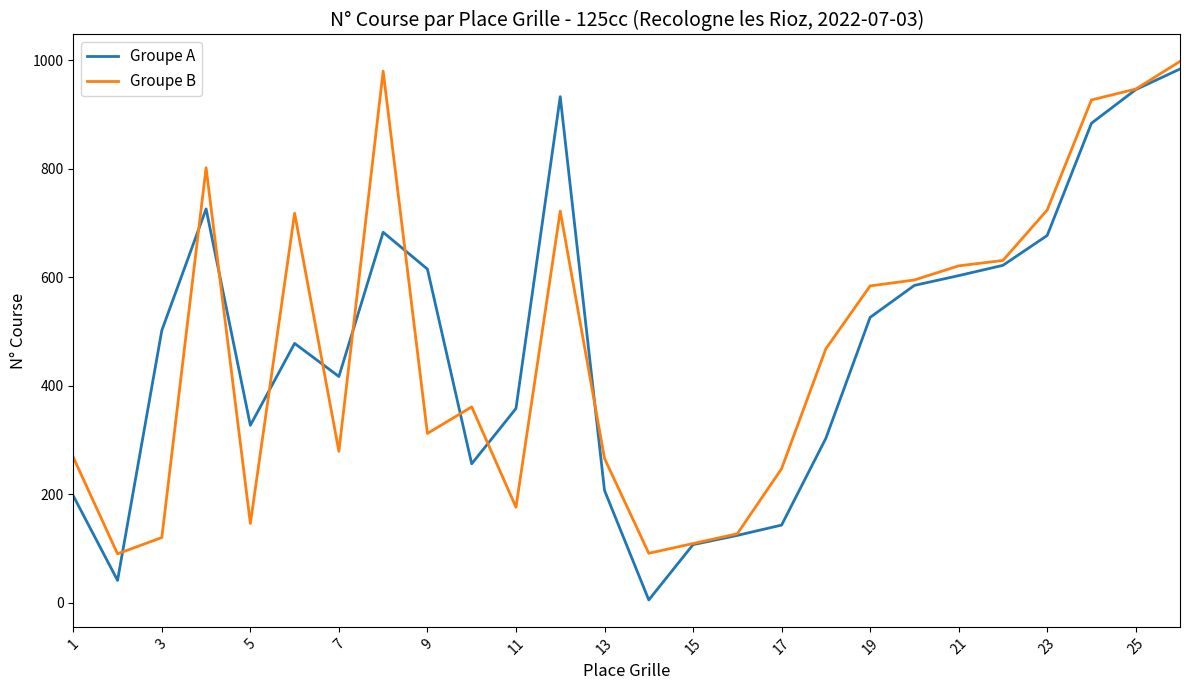

What is the maximum value for Groupe B?

998